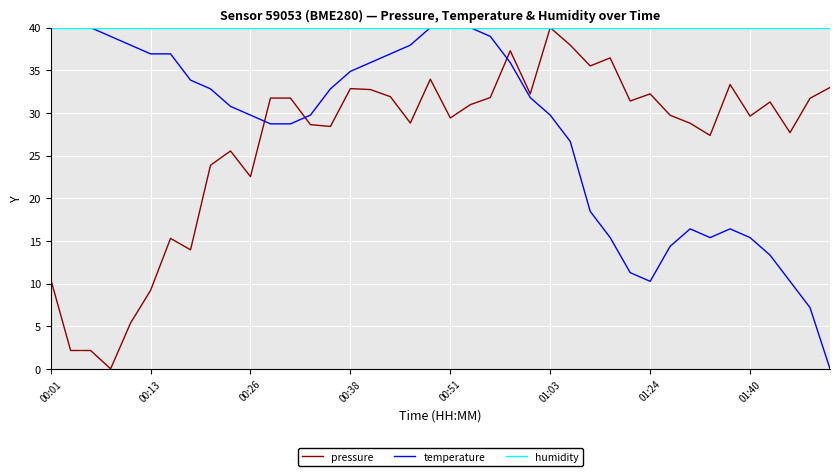

Which series has the largest total across all categories?

humidity